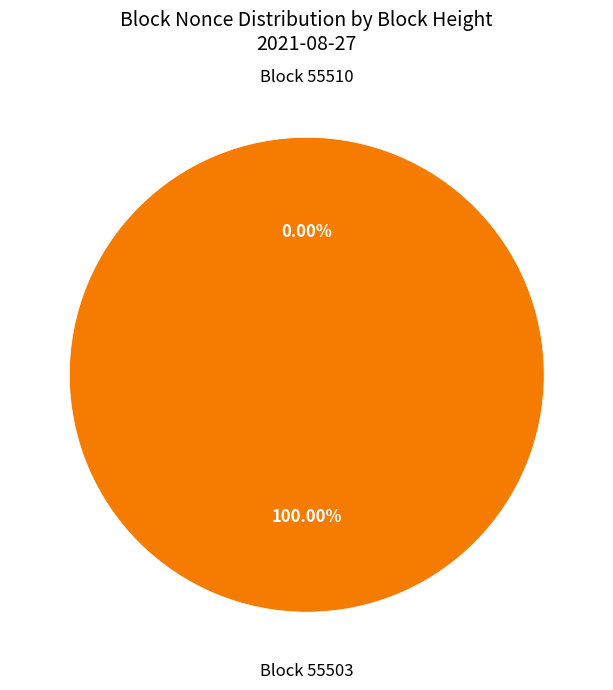

Between 55510 and 55503, which is larger?

55503